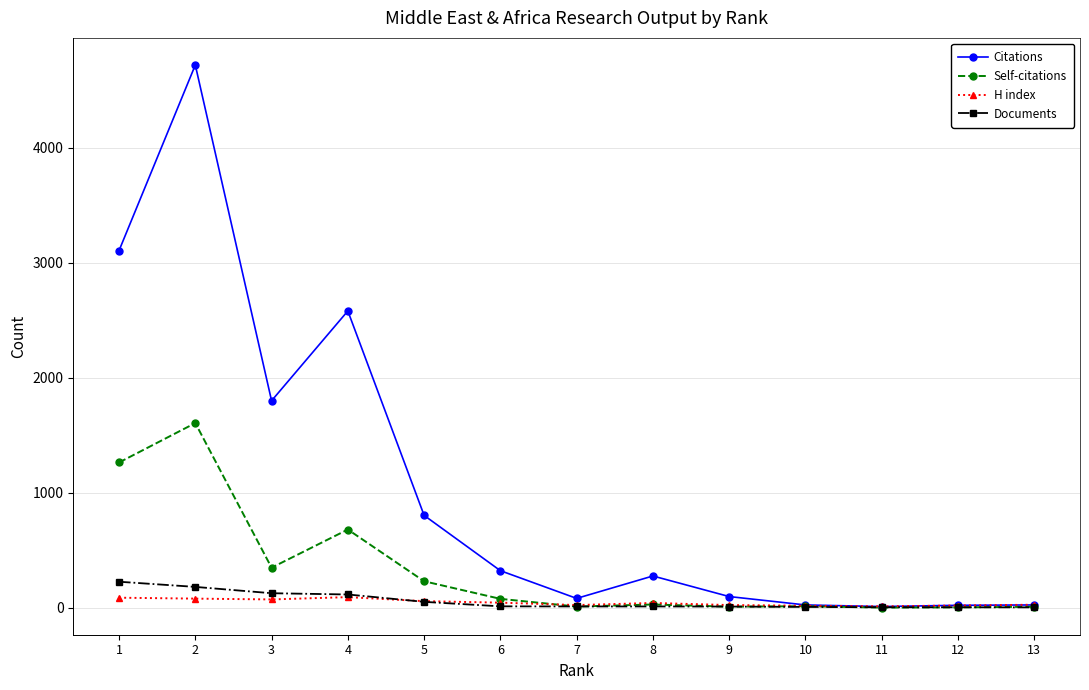

Which series has the widest spread of values?

Citations